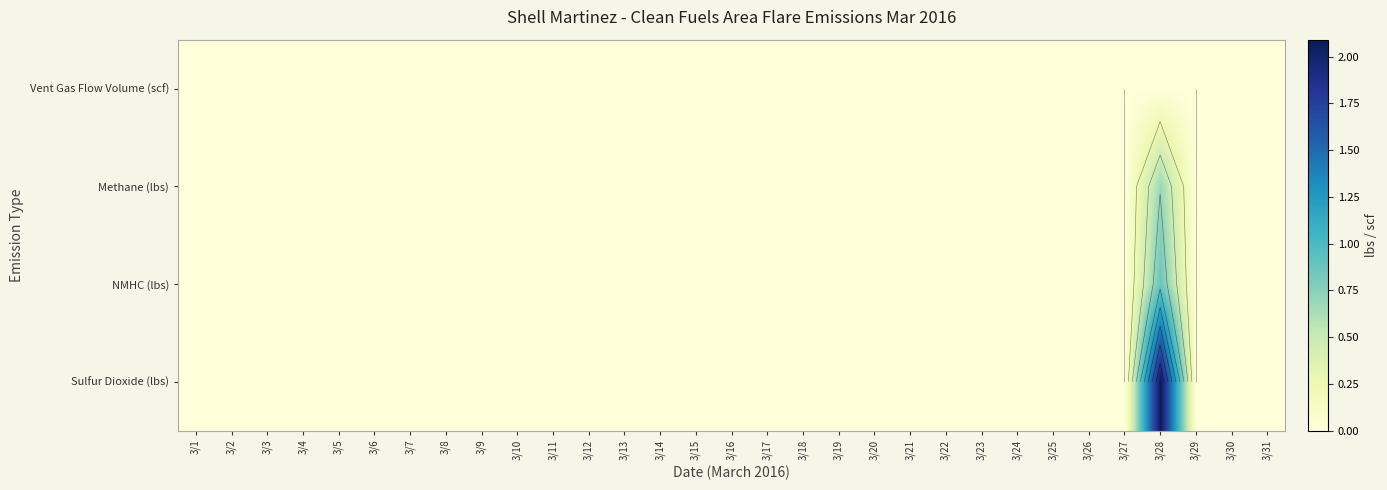

Is it true that NMHC (lbs) equals 0.5 at 3/31?

False